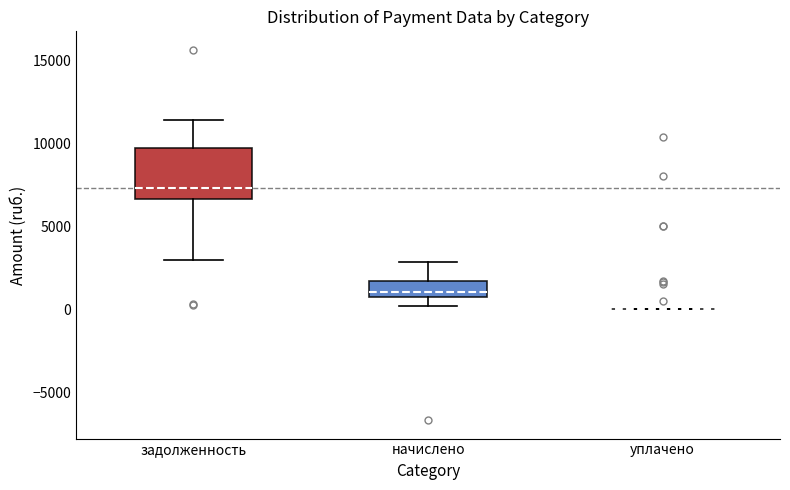

Comparing the boxes themselves (not the whiskers), which one is the tallest?

задолженность